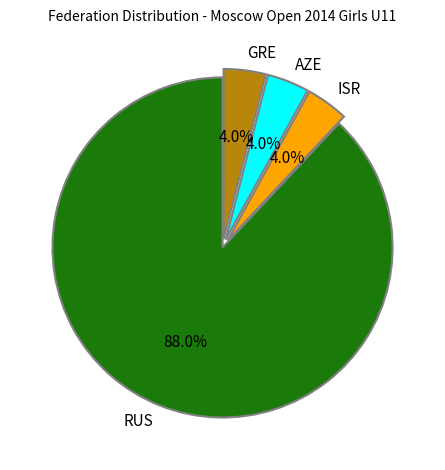

What percentage is NOT represented by AZE?

96.0%